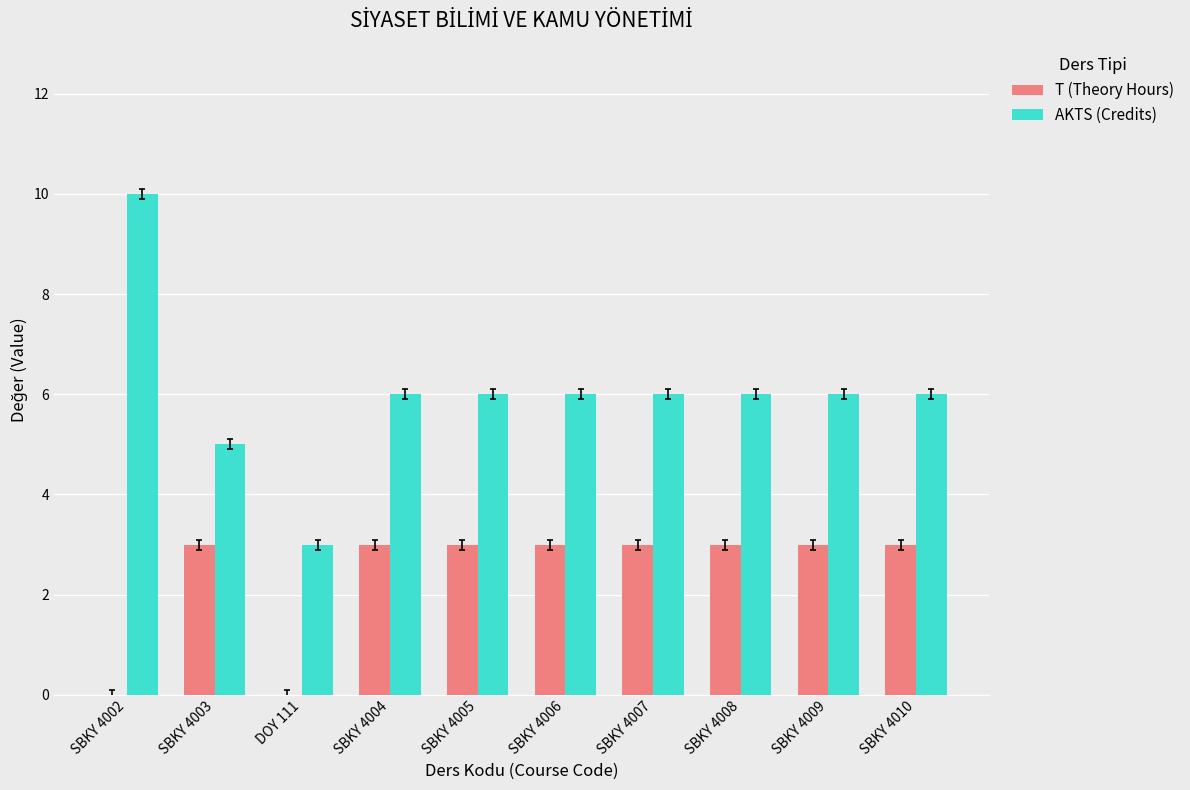

Is it true that AKTS (Credits) equals 10 at SBKY 4010?

False